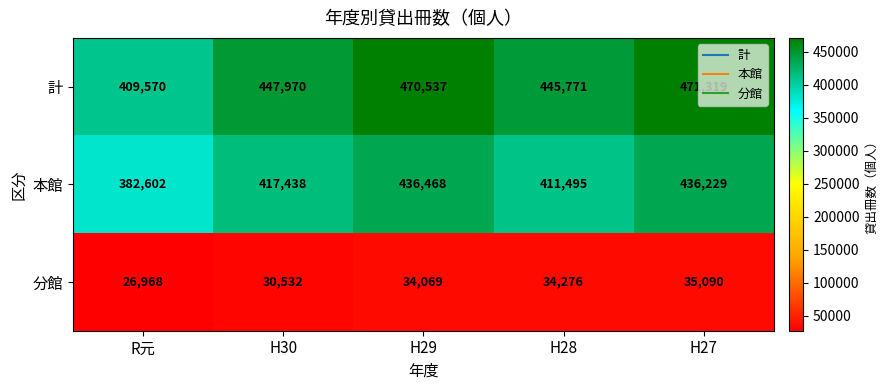

At which label is 本館 closest to 409535?

H28